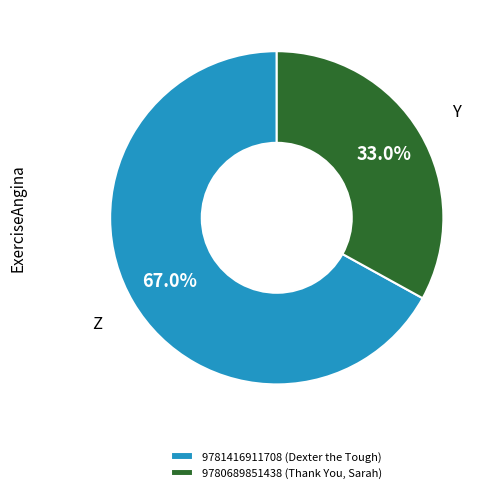

Which category accounts for the majority?

9781416911708 (Dexter the Tough)